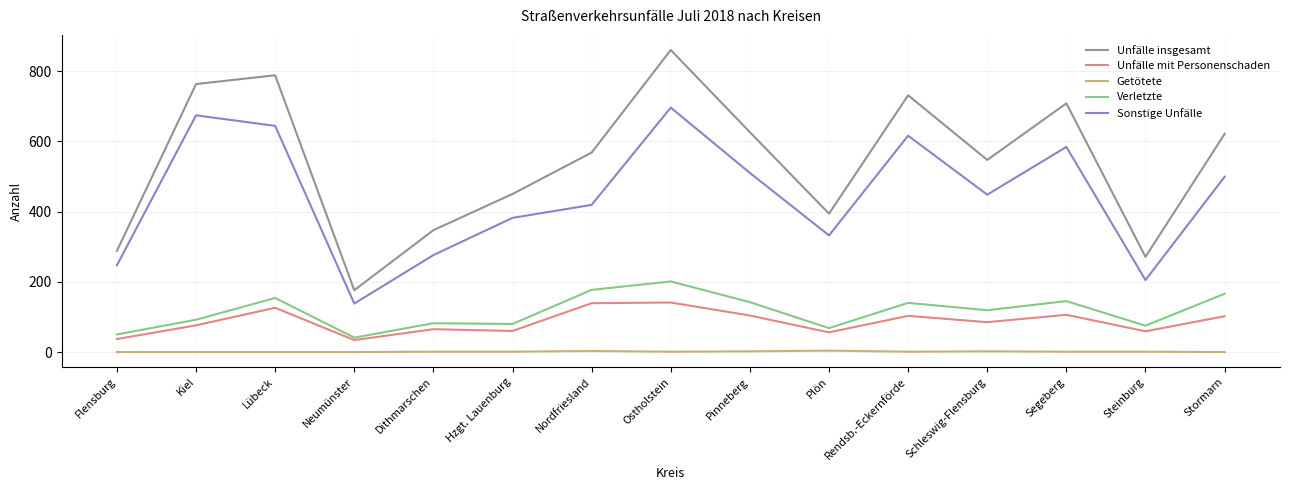

Which series has the largest range (max minus min)?

Unfälle insgesamt